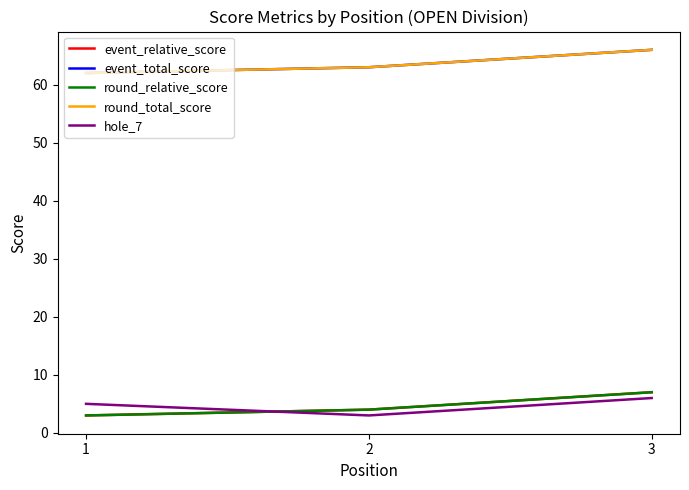

Does the chart have visible grid lines?

No